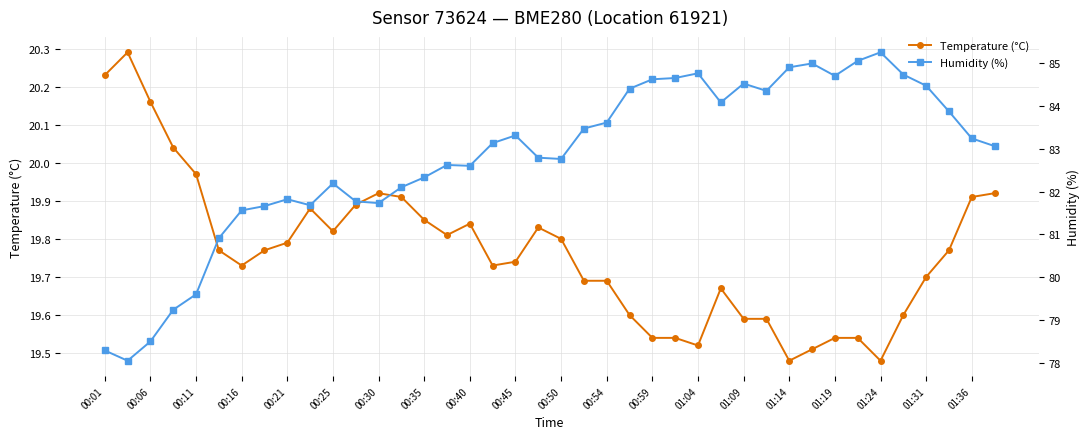

At which category does Temperature (°C) reach its first local valley?

00:16